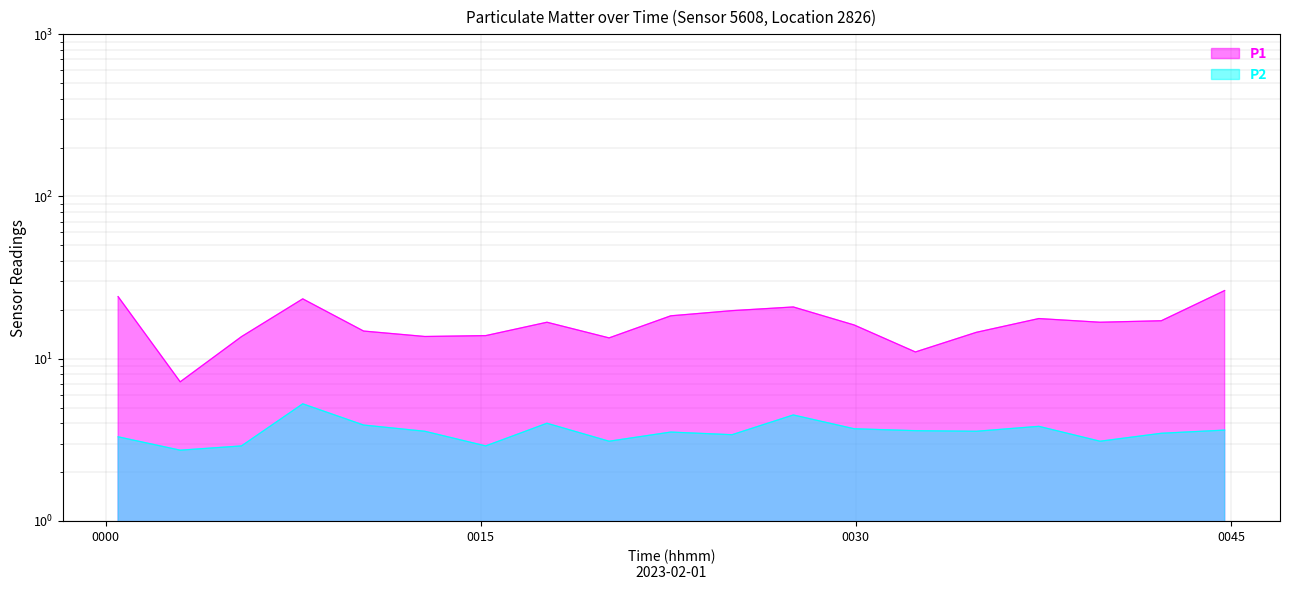

What is the average value of the P1 series?

16.8